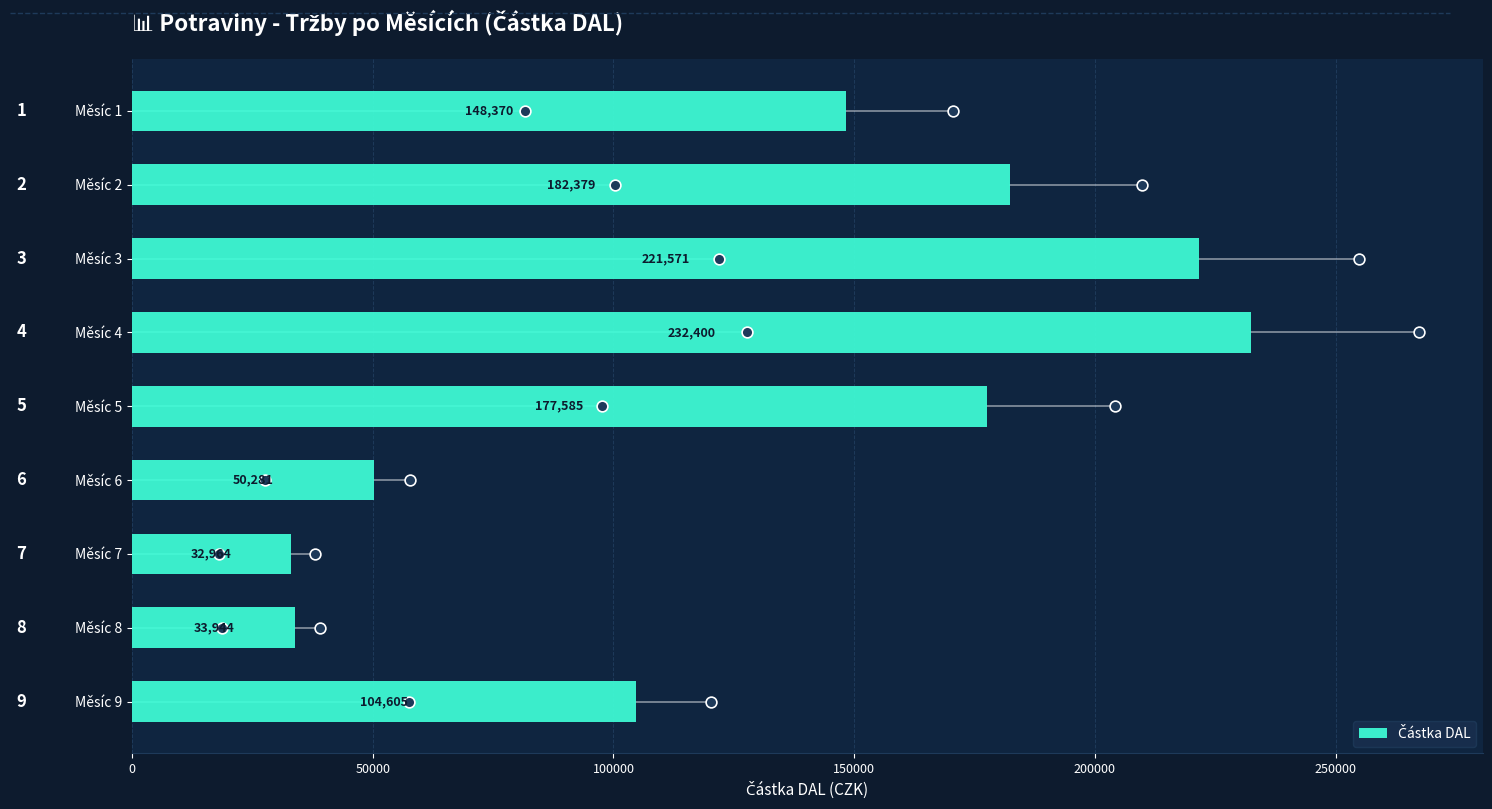

What is the change in value from Měsíc 1 to Měsíc 9?

-43764.4